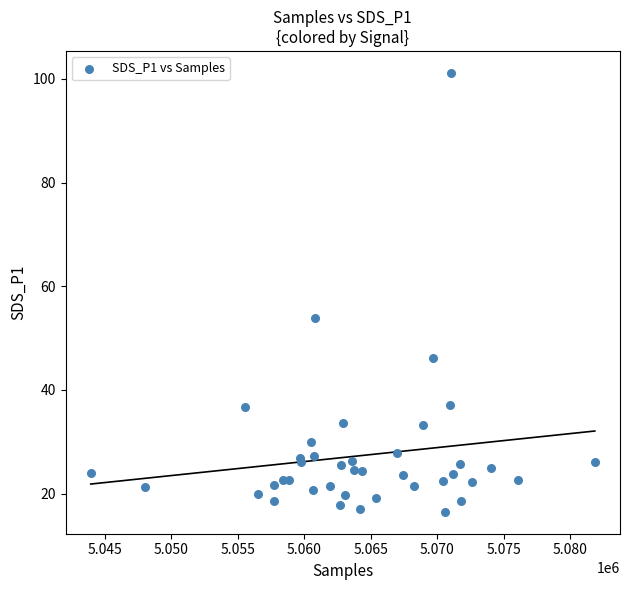

What Y value in the scatter plot is closest to 58?

53.8